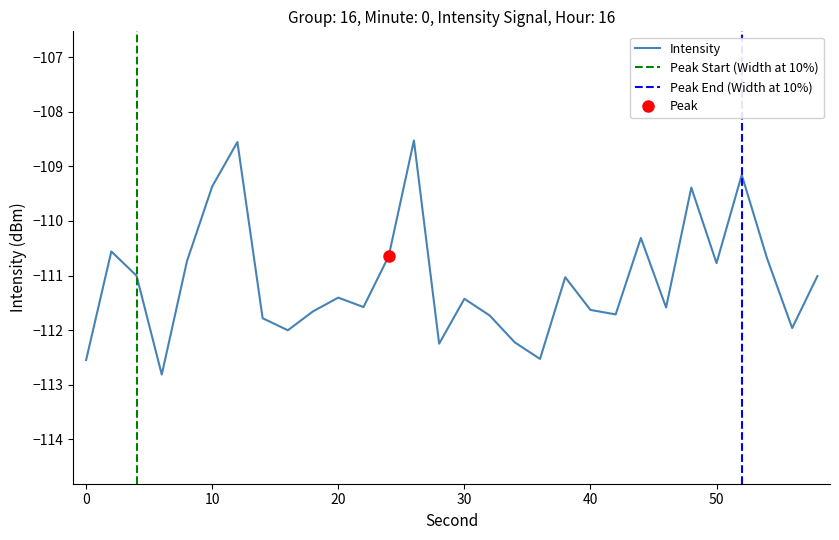

List the labels in order of value, smallest first.

6, 0, 36, 28, 34, 16, 56, 14, 32, 42, 18, 40, 46, 22, 30, 20, 38, 58, 4, 50, 8, 54, 24, 2, 44, 48, 10, 52, 12, 26